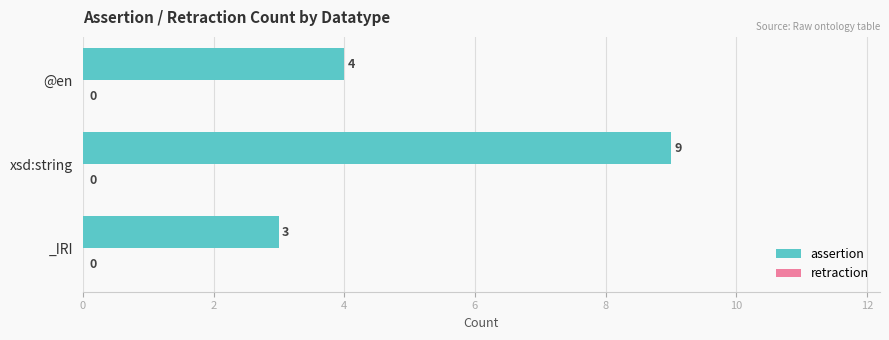

Reading bottom to top, extract all data points from this chart.

3	9	4